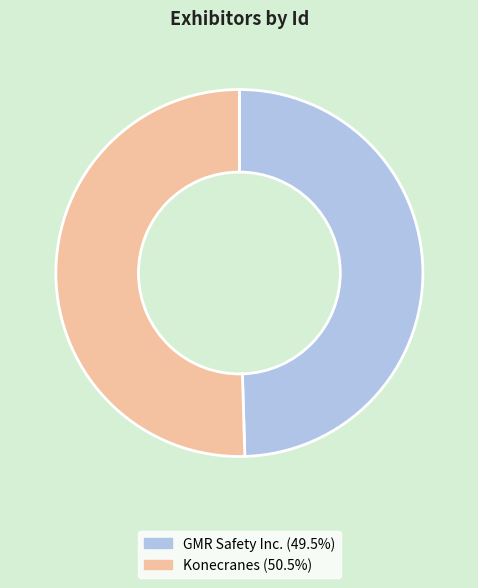

Which has a higher value, Konecranes or GMR Safety Inc.?

Konecranes